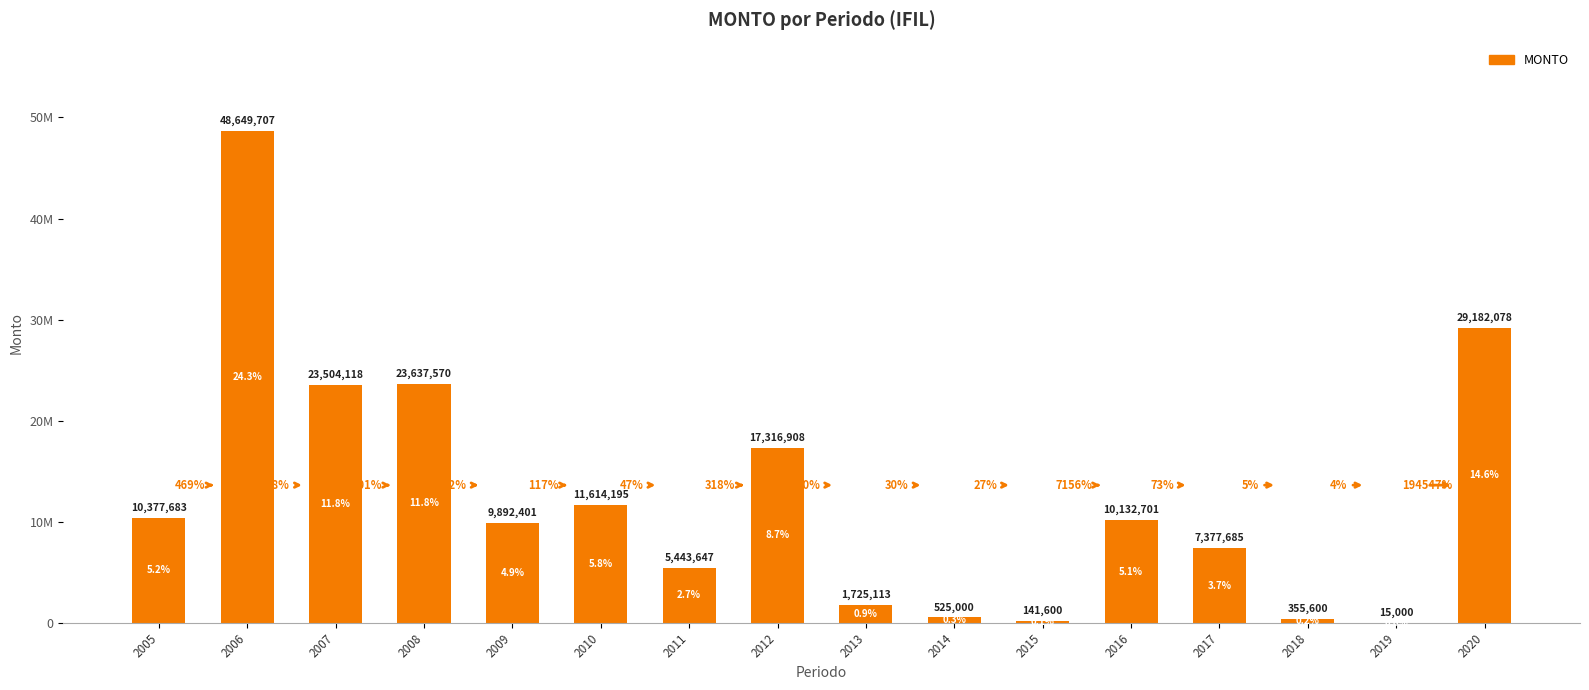

Rank the categories by value from lowest to highest.

2019, 2015, 2018, 2014, 2013, 2011, 2017, 2009, 2016, 2005, 2010, 2012, 2007, 2008, 2020, 2006